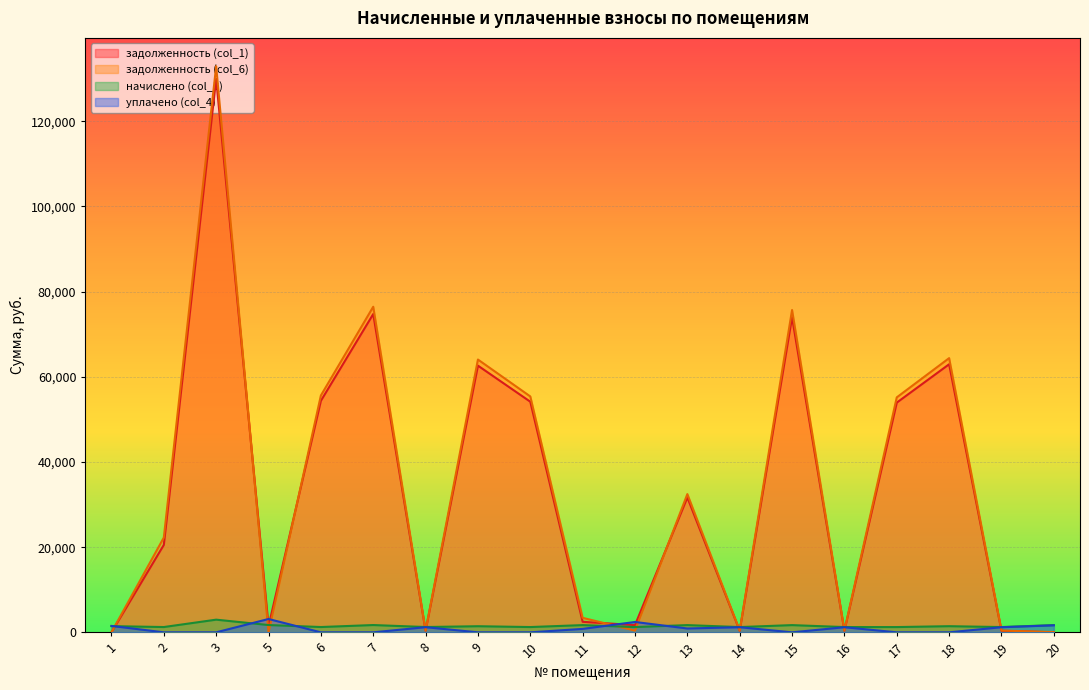

Where do задолженность (col_6) and начислено (col_3) first cross each other?

1 and 2